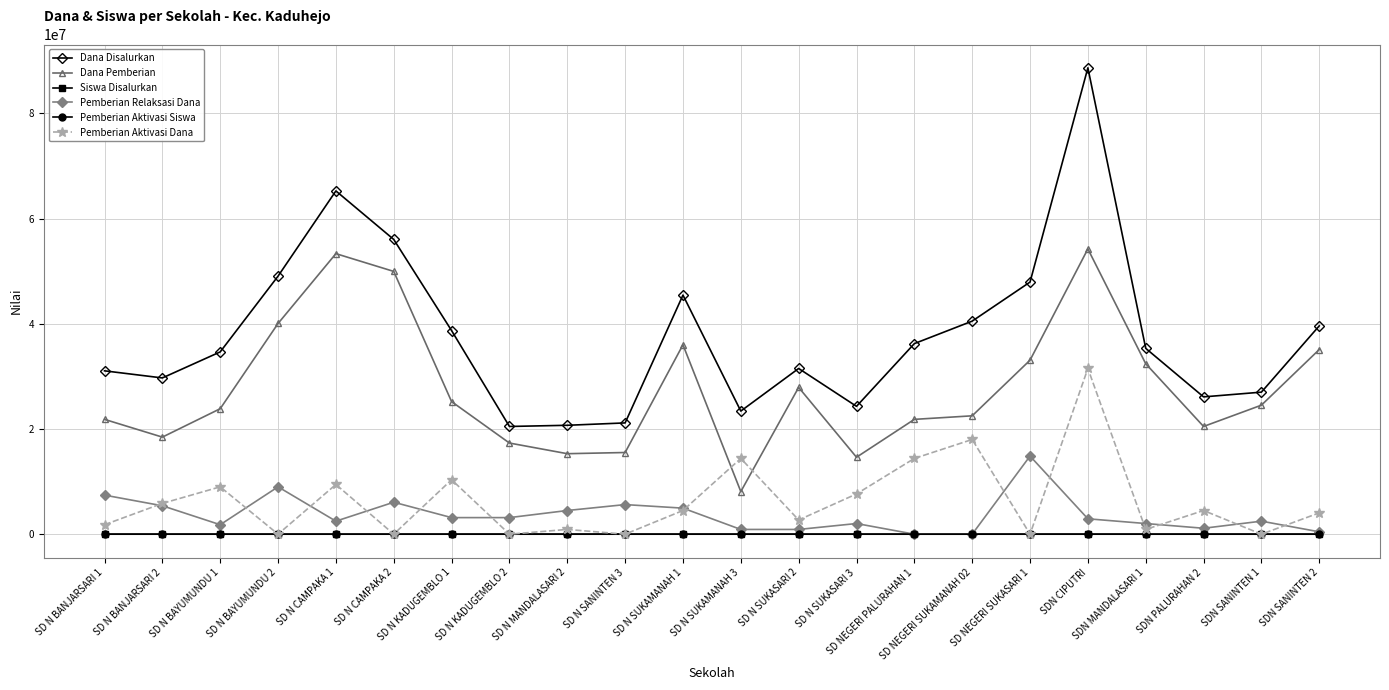

How many series are shown in this chart?

6